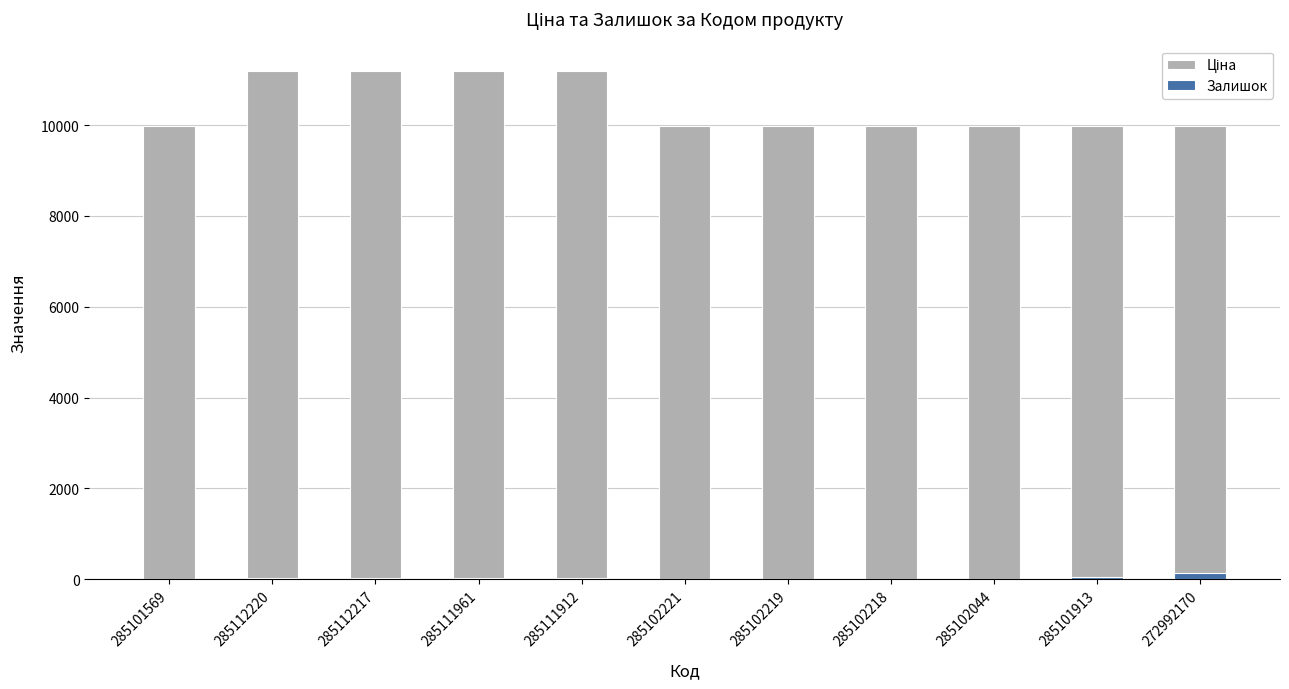

Which series has the widest spread of values?

Ціна